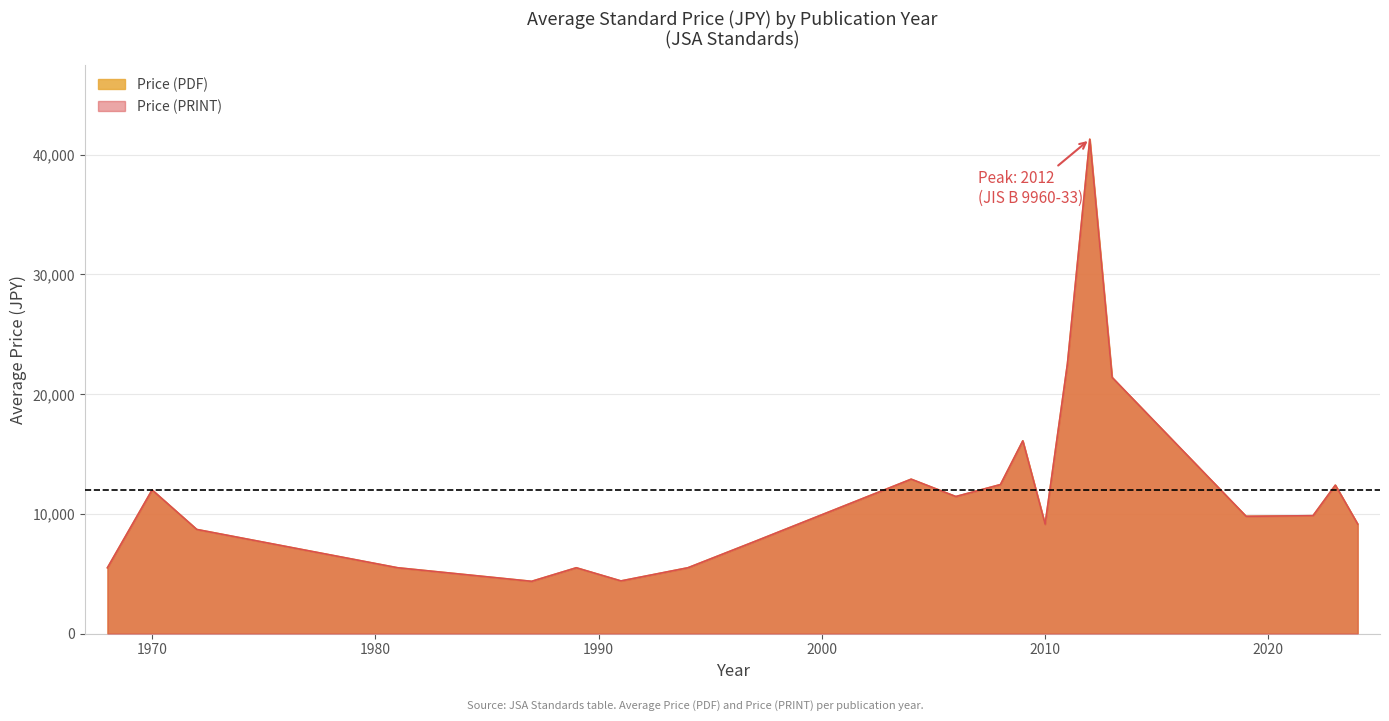

Does the chart display data point markers on the line(s)?

No